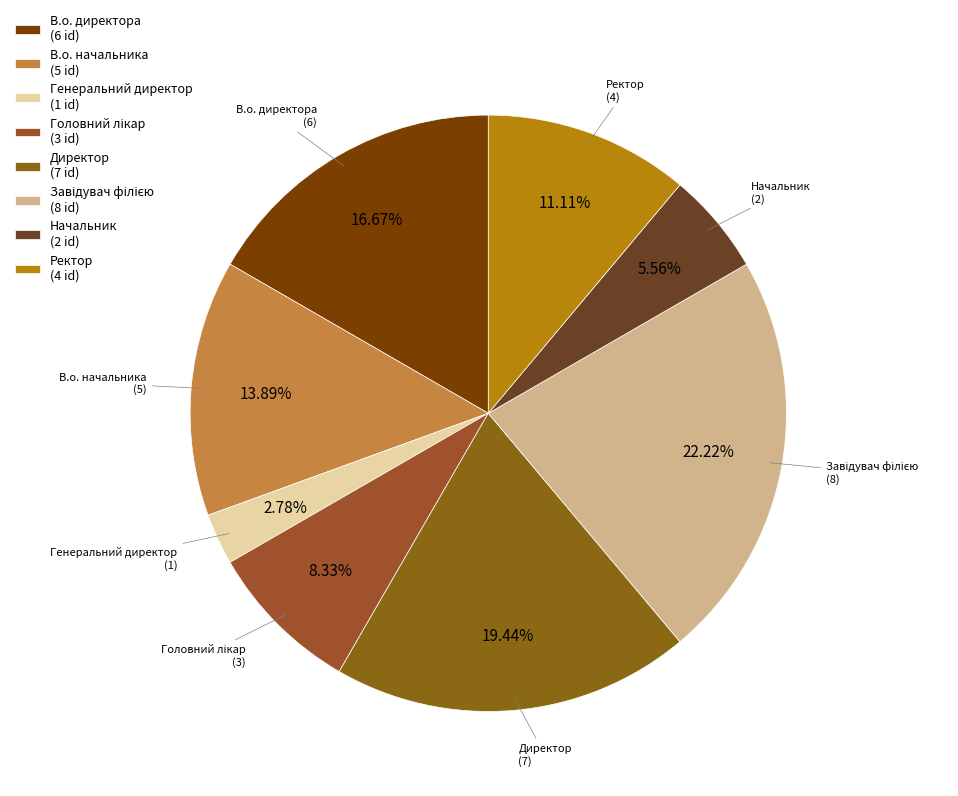

Is it true that В.о. начальника is 14% of the pie?

True